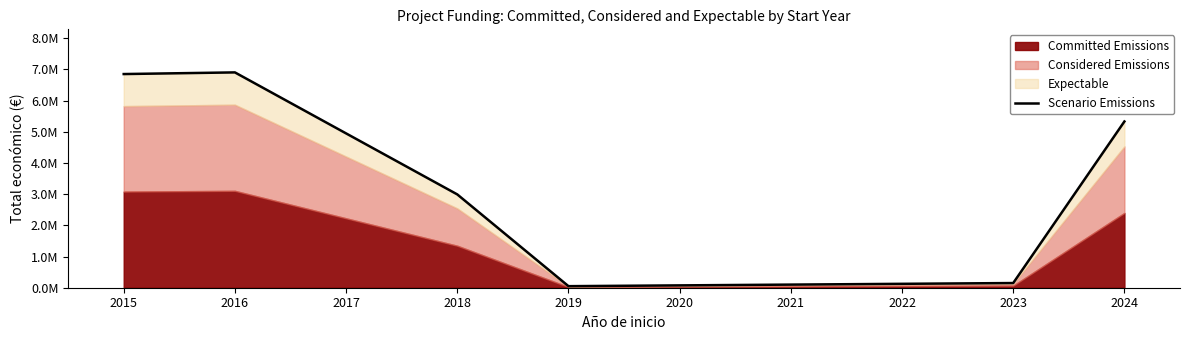

What is the maximum value shown in the chart?

6903000